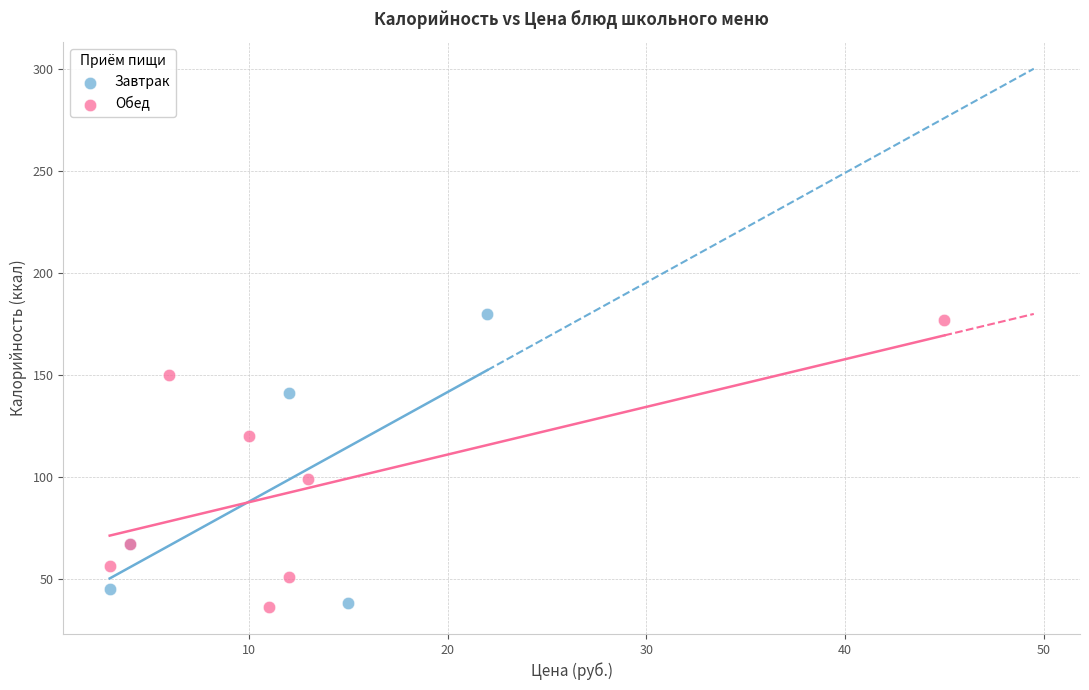

Which series has the largest Y range (max minus min)?

Завтрак